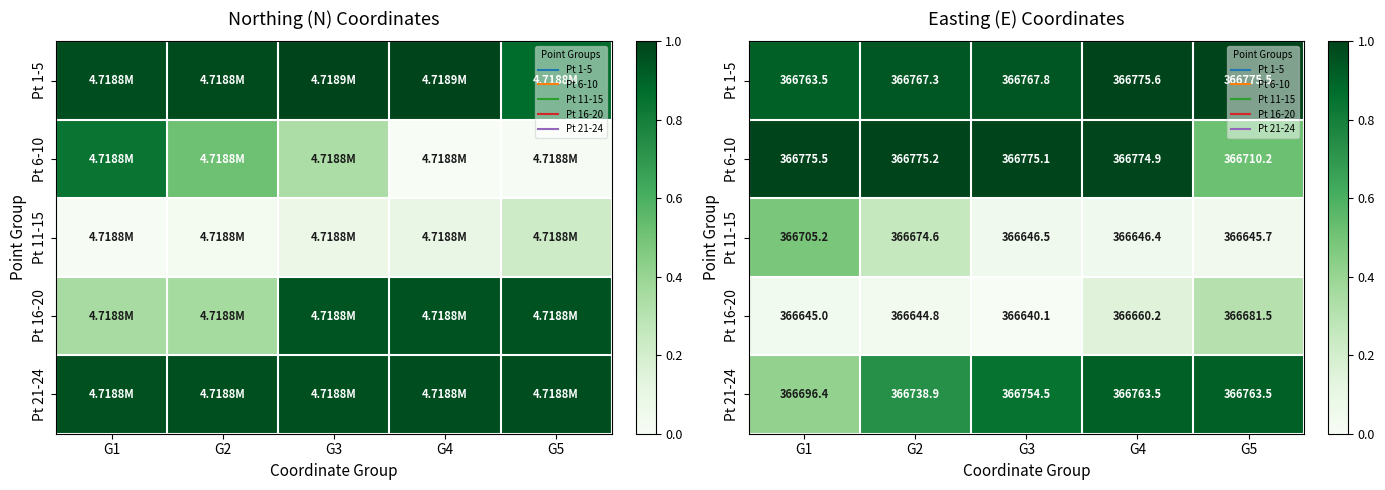

Where is Pt 11-15 nearest to the value 0?

G5